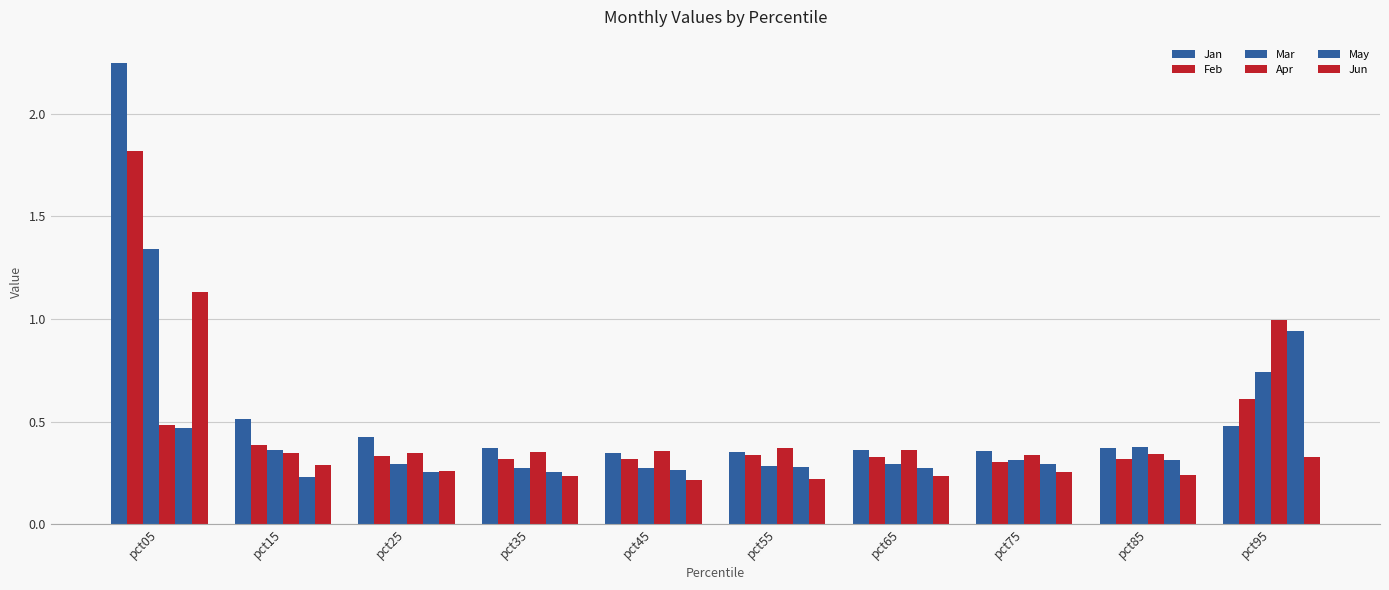

Reading left to right, list all the values displayed in this chart.

Jan: 2.2	0.5	0.4	0.4	0.3	0.4	0.4	0.4	0.4	0.5
Feb: 1.8	0.4	0.3	0.3	0.3	0.3	0.3	0.3	0.3	0.6
Mar: 1.3	0.4	0.3	0.3	0.3	0.3	0.3	0.3	0.4	0.7
Apr: 0.5	0.3	0.3	0.4	0.4	0.4	0.4	0.3	0.3	1.0
May: 0.5	0.2	0.3	0.3	0.3	0.3	0.3	0.3	0.3	0.9
Jun: 1.1	0.3	0.3	0.2	0.2	0.2	0.2	0.3	0.2	0.3